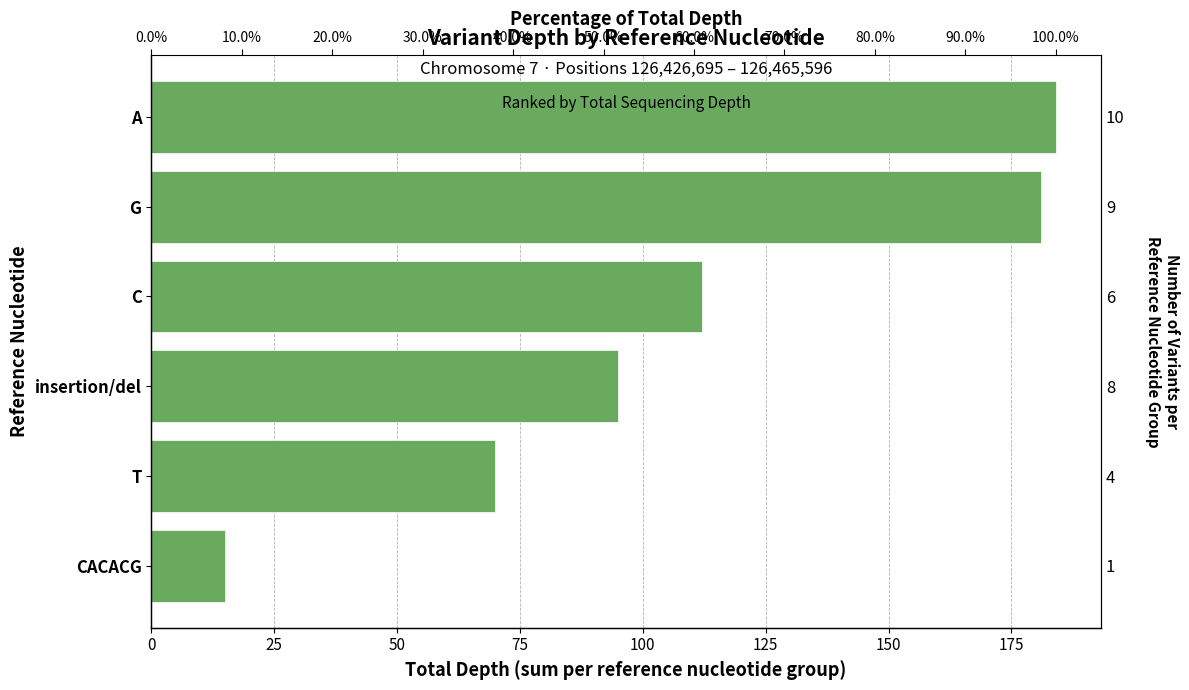

What is the change in value from G to insertion/del?

-86